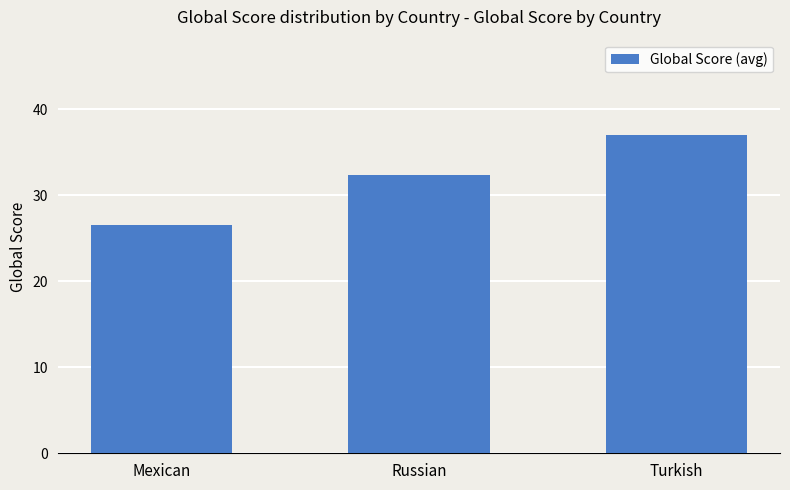

The chart shows a value of 19.9 at Russian. True or false?

False